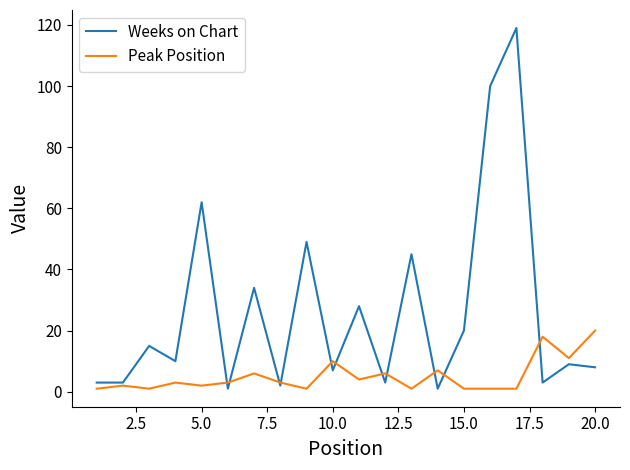

Which series has the largest total across all categories?

Weeks on Chart